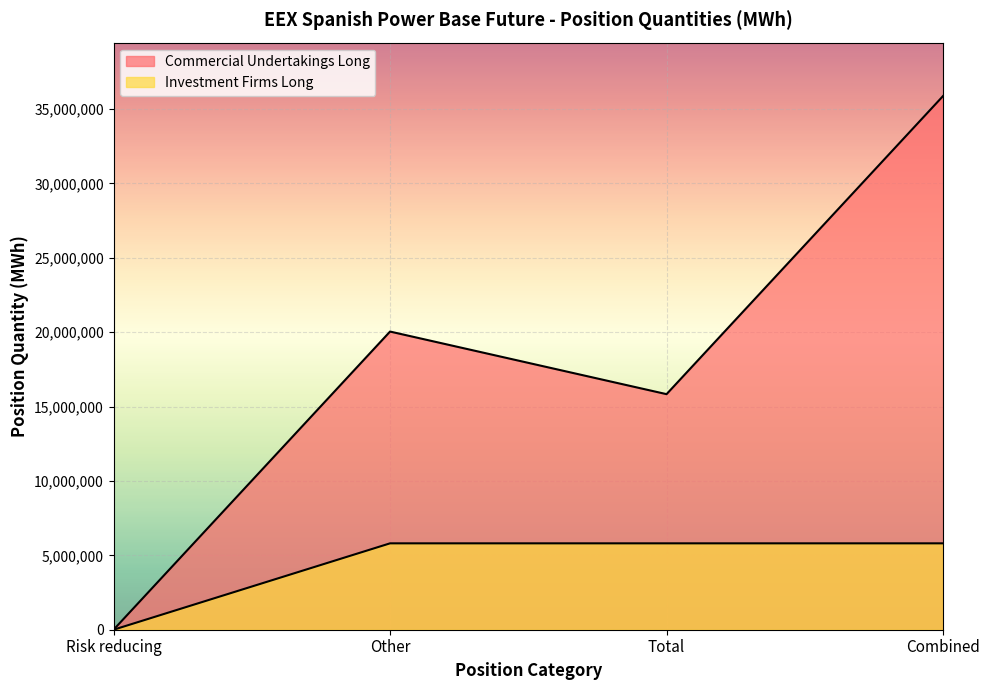

At how many categories does at least one series exceed 1472042?

3